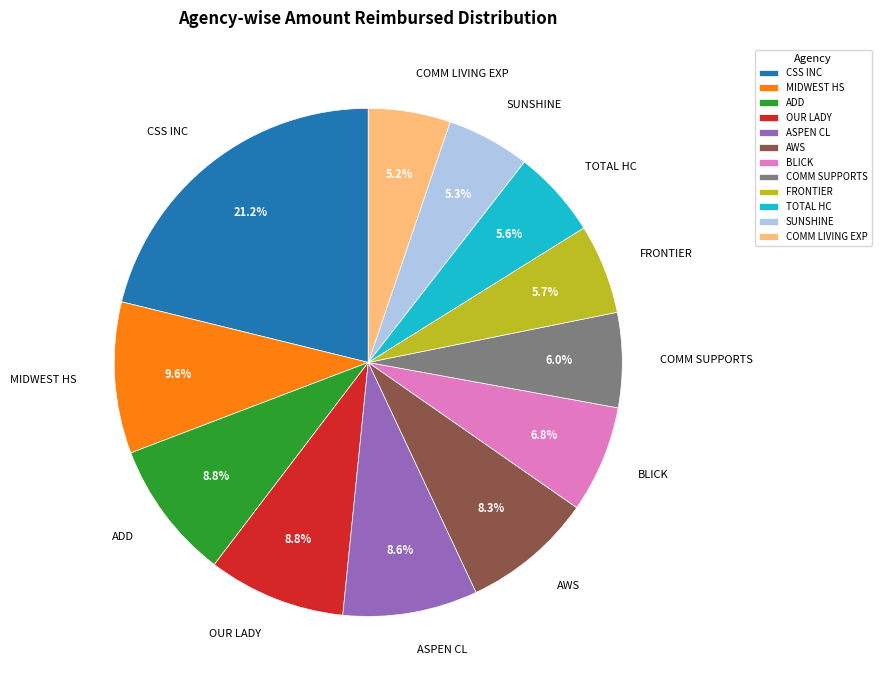

Which slice is the largest?

CSS INC